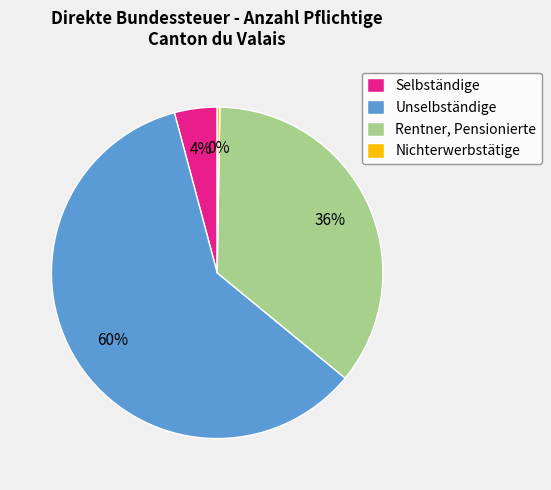

What percentage is the Rentner, Pensionierte slice, to the nearest percent?

36%